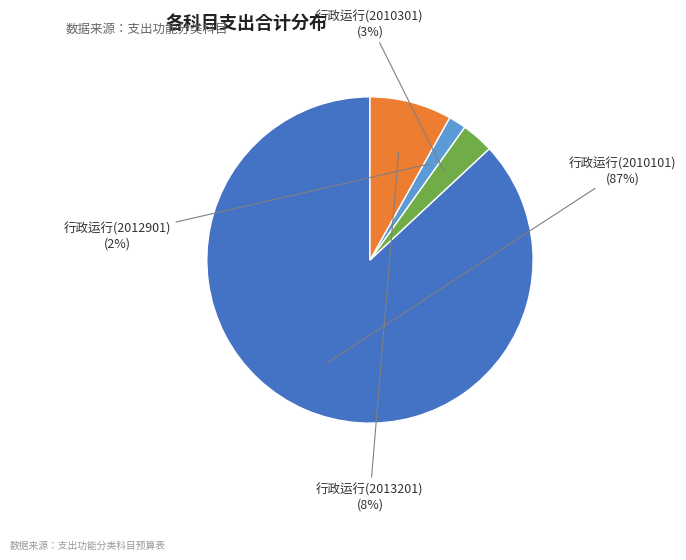

Does any single category account for the majority?

Yes